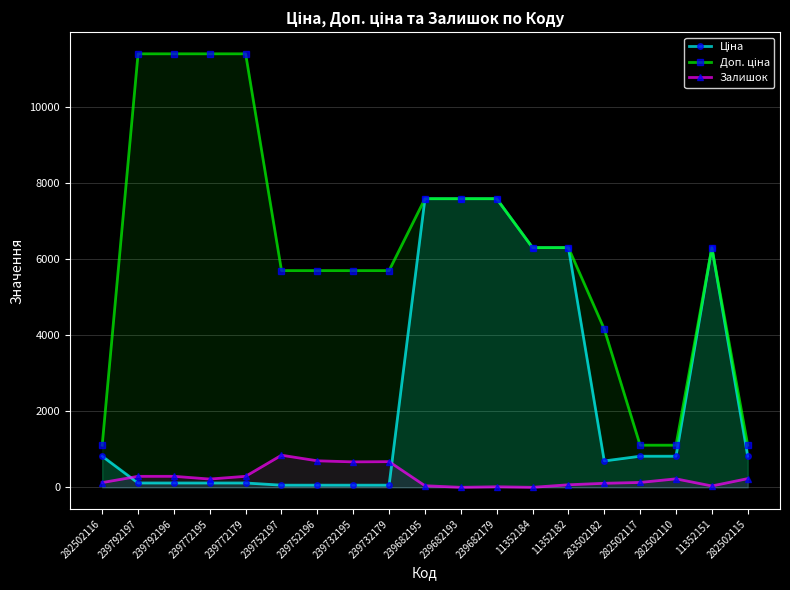

How many data points does each series have?

19